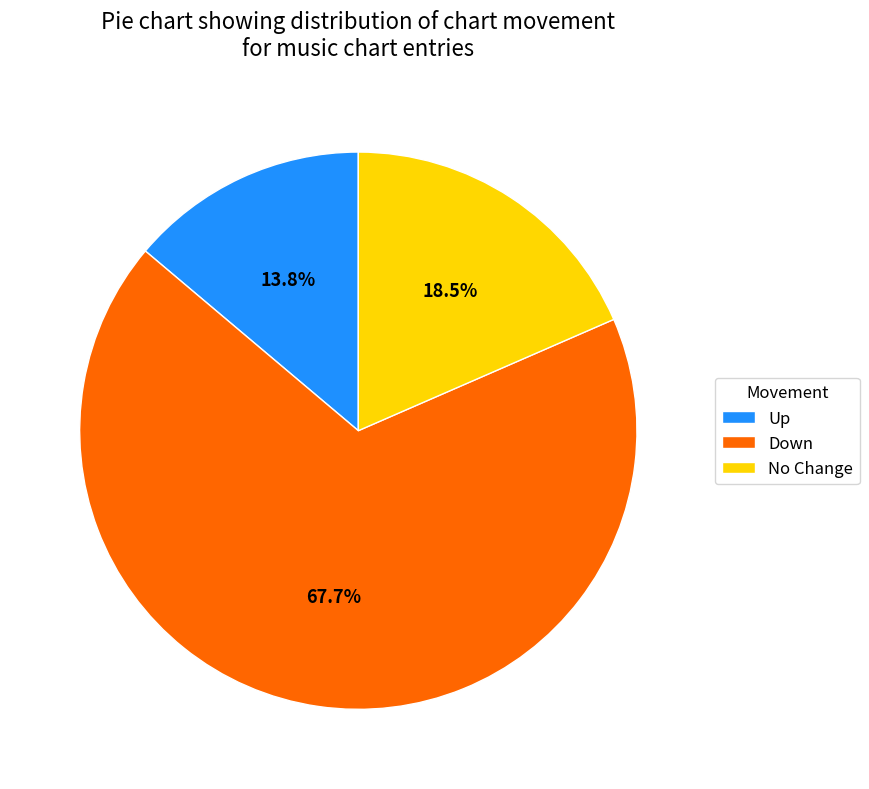

Is the sum of Down and No Change greater than half?

Yes